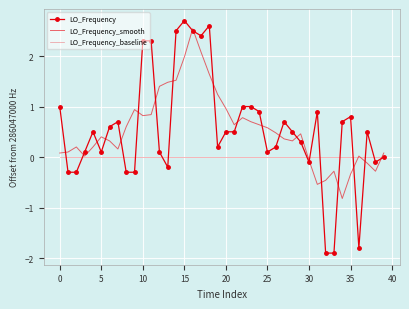

At how many categories does at least one series exceed 0?

36